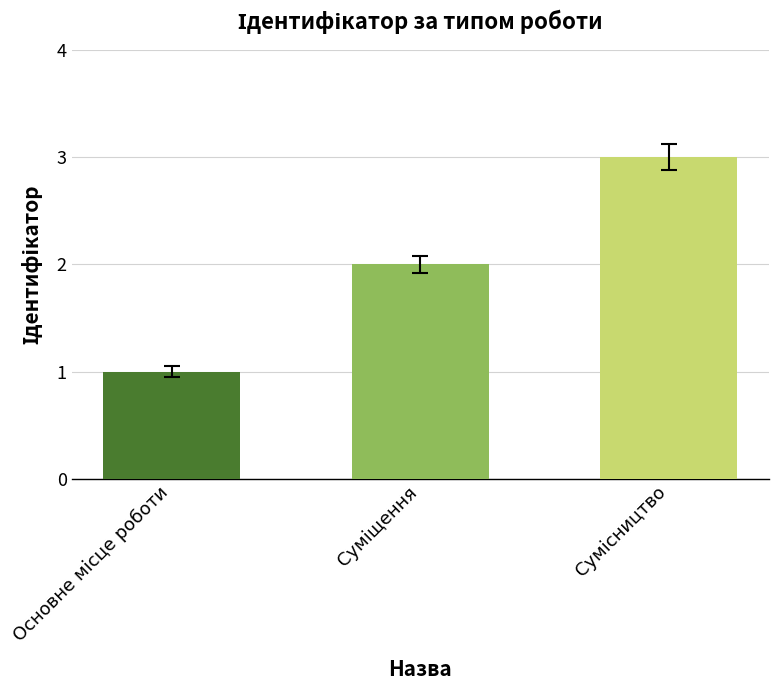

What is the sum of all values?

6